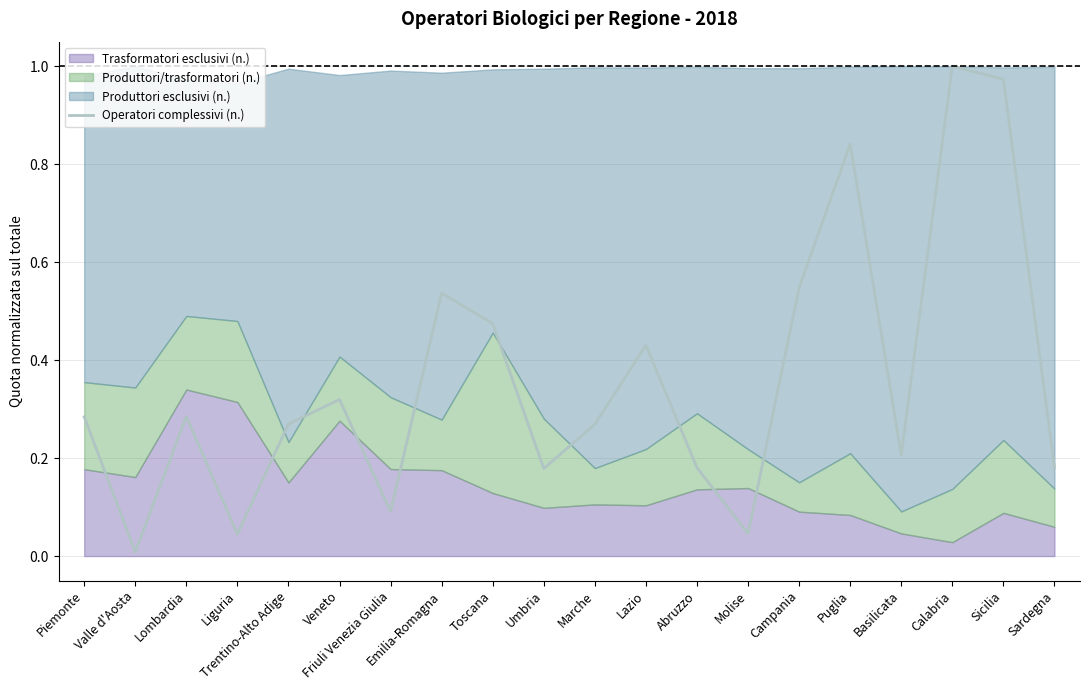

Where is the first local minimum?

Valle d'Aosta